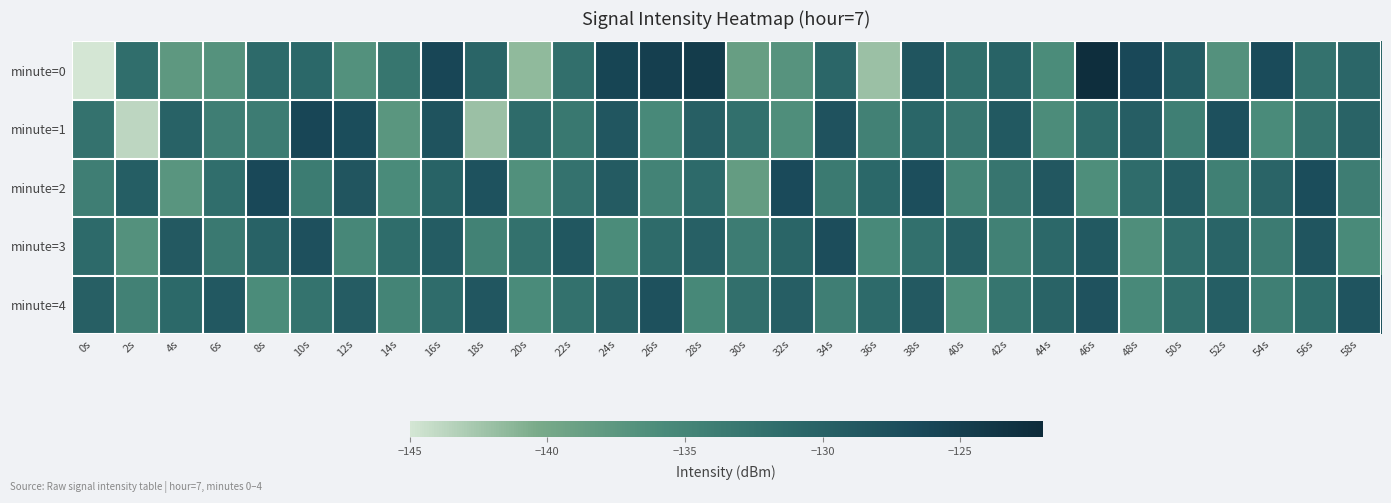

At which category is the sum across all series the highest?

16s